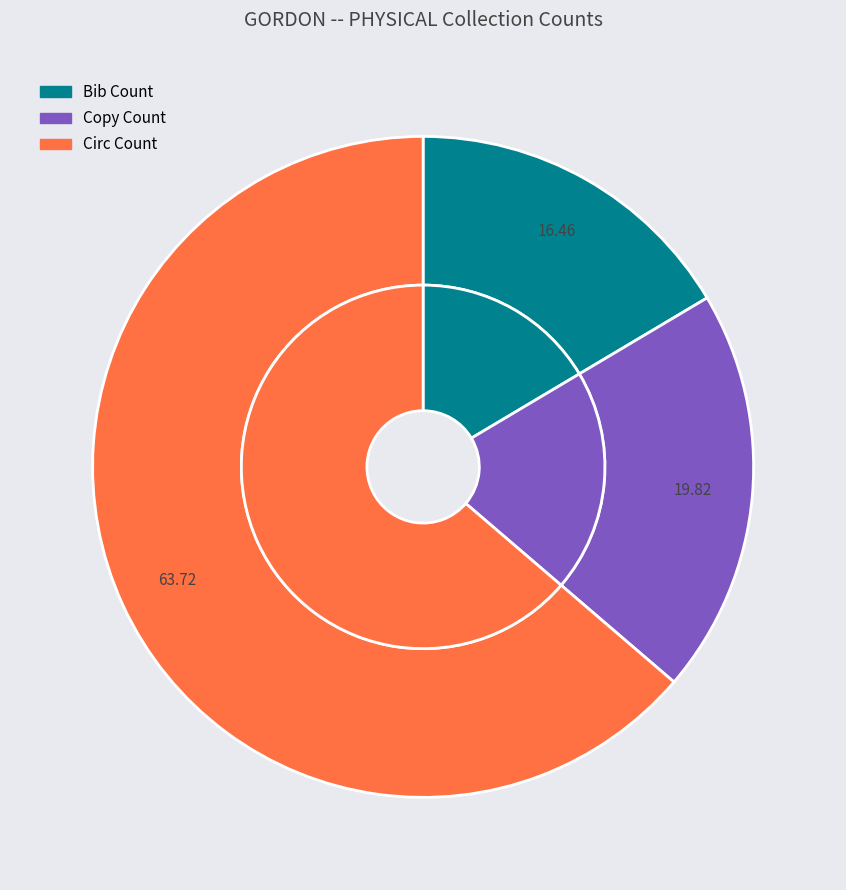

To the nearest percent, what portion does Circ Count represent?

64%